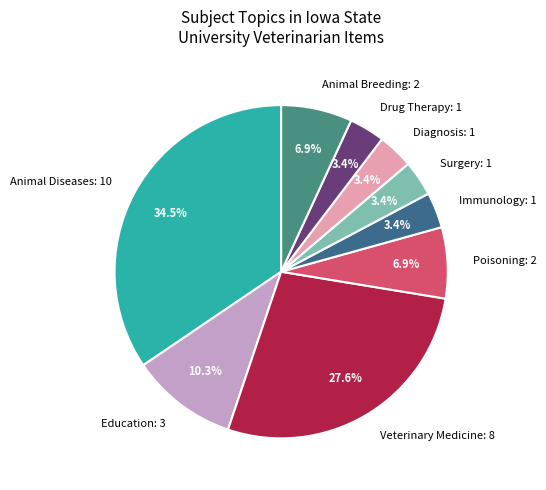

Which has a higher value, Animal Diseases: 10 or Drug Therapy: 1?

Animal Diseases: 10